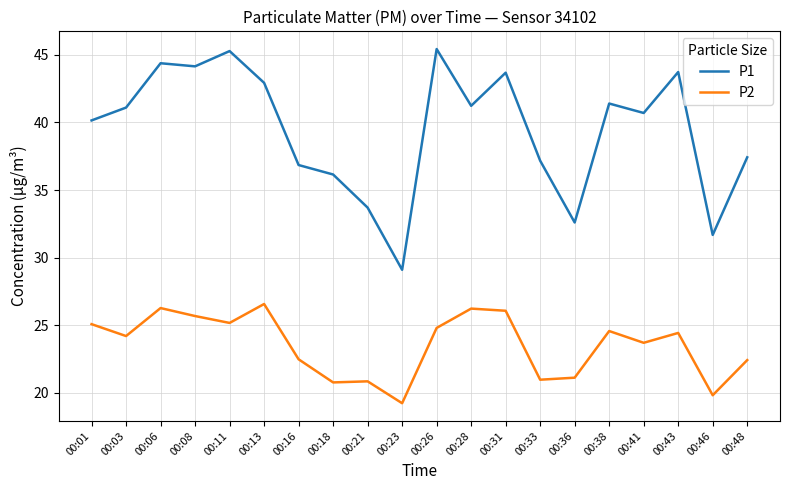

Which series changed the most between 00:38 and 00:46?

P1